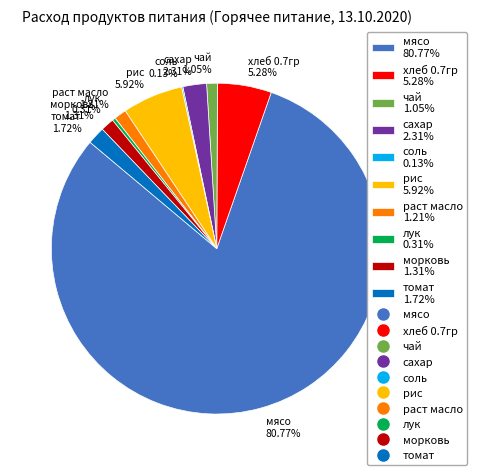

Between хлеб 0.7гр and сахар, which is larger?

хлеб 0.7гр